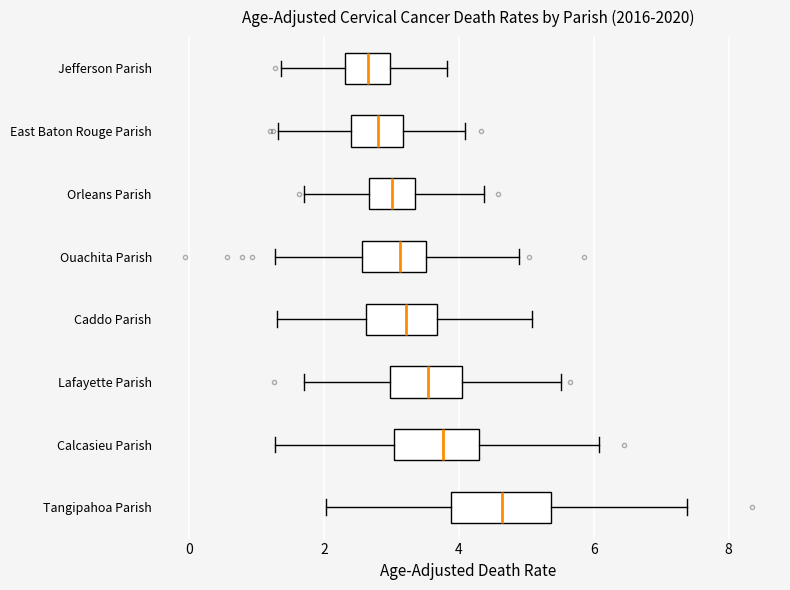

Which box's median line is the furthest to the right?

Tangipahoa Parish